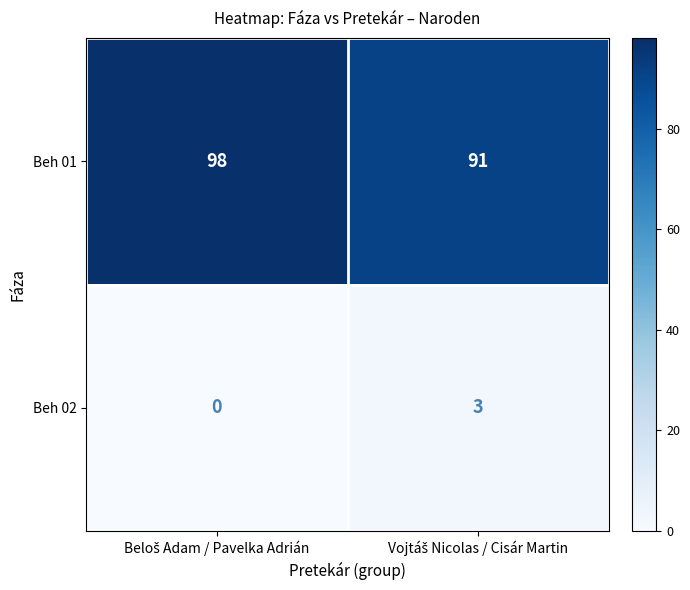

Which series has the widest spread of values?

Beh 01